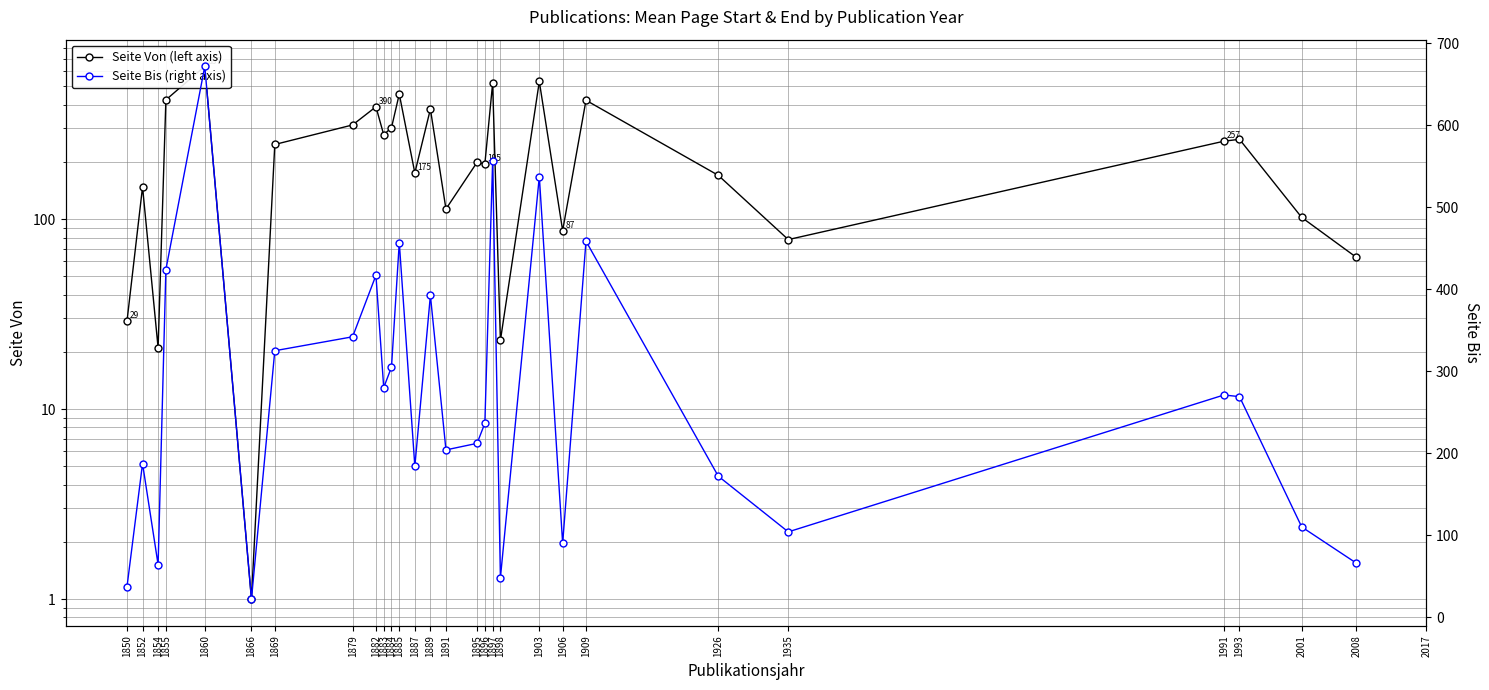

At which label is Seite Bis (right axis) closest to 347?

1879